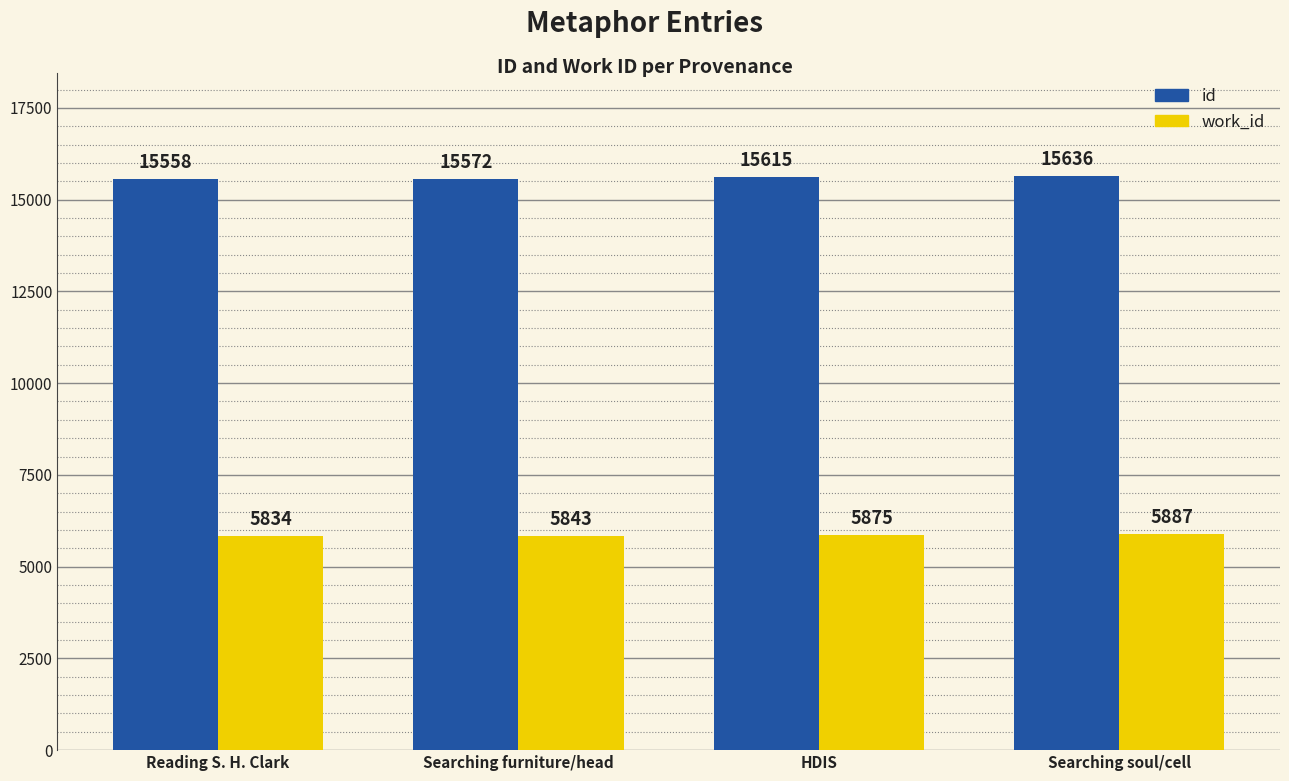

Where is work_id nearest to the value 5860?

HDIS